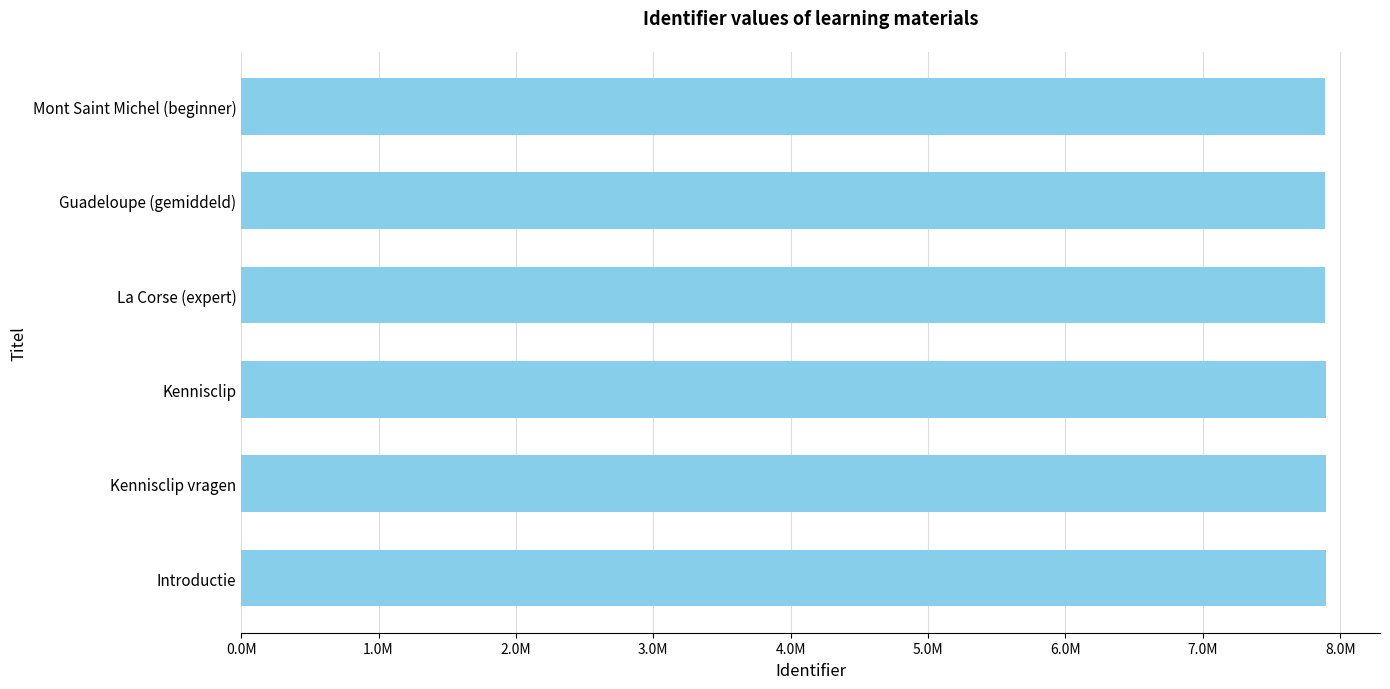

Does the chart contain any negative values?

No